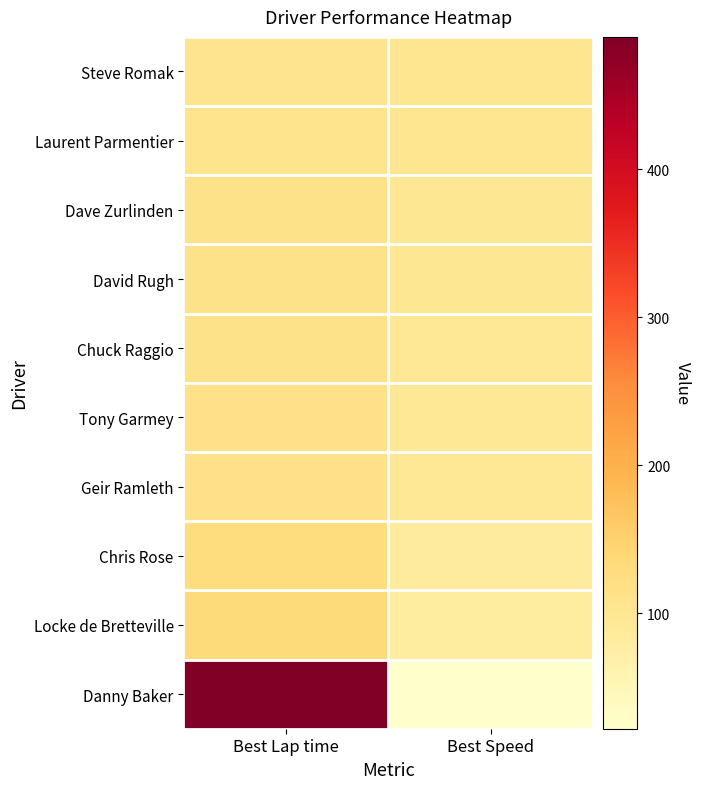

Reading left to right, transcribe all the data shown in this chart.

Steve Romak: Best Lap time=104.7	Best Speed=103.2
Laurent Parmentier: Best Lap time=106.5	Best Speed=101.4
Dave Zurlinden: Best Lap time=110.0	Best Speed=98.2
David Rugh: Best Lap time=110.7	Best Speed=97.6
Chuck Raggio: Best Lap time=112.3	Best Speed=96.2
Tony Garmey: Best Lap time=114.4	Best Speed=94.4
Geir Ramleth: Best Lap time=115.0	Best Speed=93.9
Chris Rose: Best Lap time=127.6	Best Speed=84.7
Locke de Bretteville: Best Lap time=132.5	Best Speed=81.5
Danny Baker: Best Lap time=489.5	Best Speed=22.1